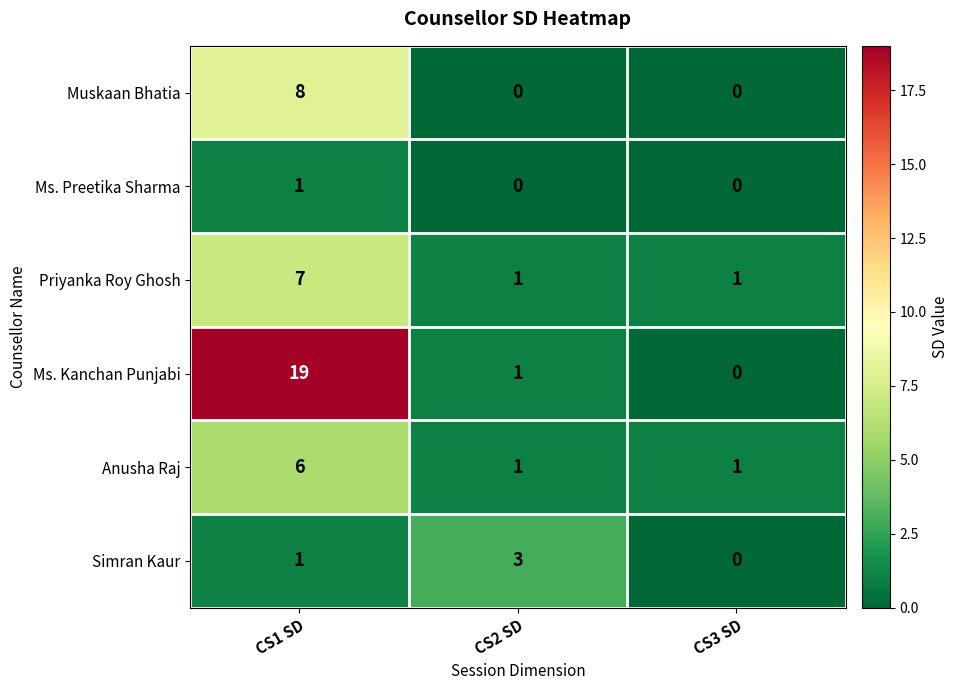

How many positive values does the Ms. Preetika Sharma series have?

1